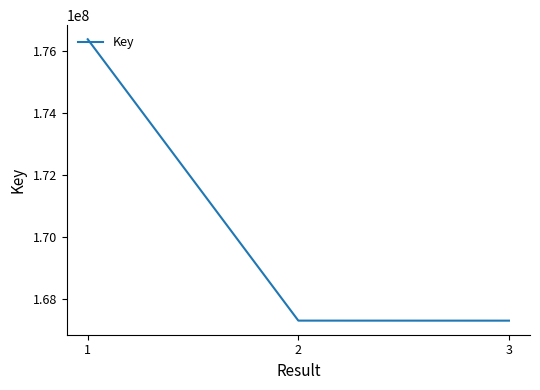

What is the smallest value displayed?

167304701